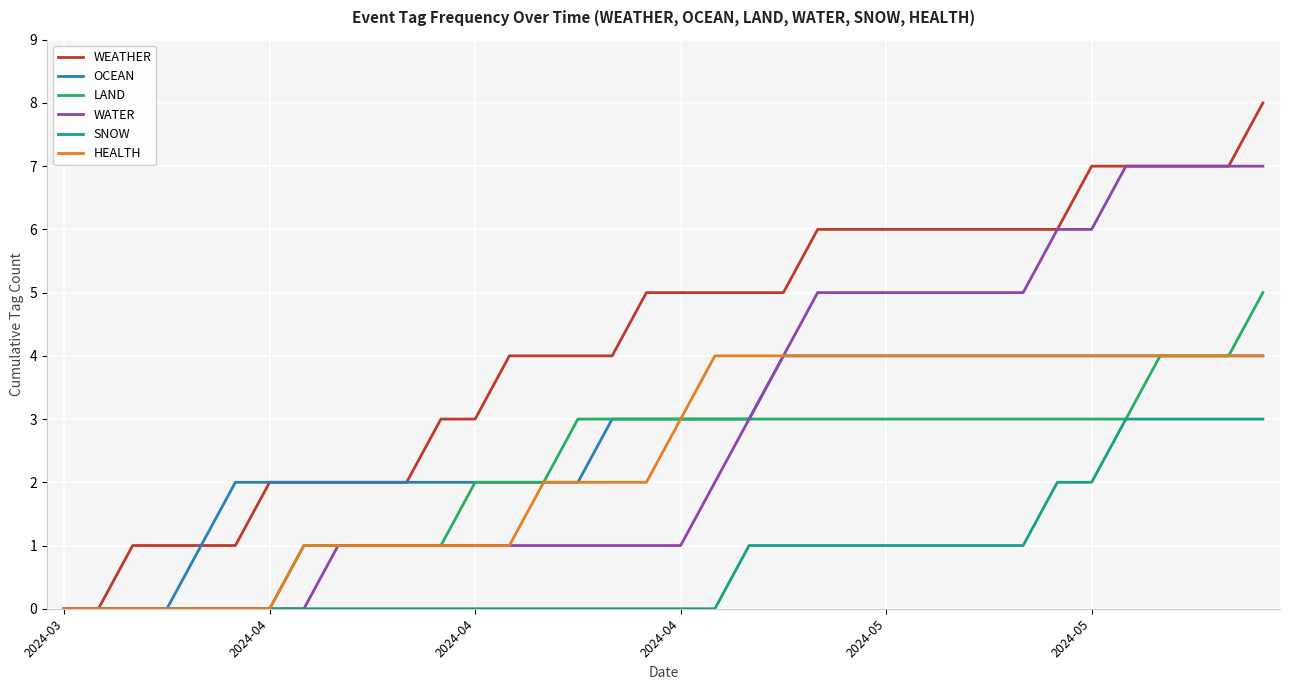

What are all the series names shown in the legend?

WEATHER, OCEAN, LAND, WATER, SNOW, HEALTH